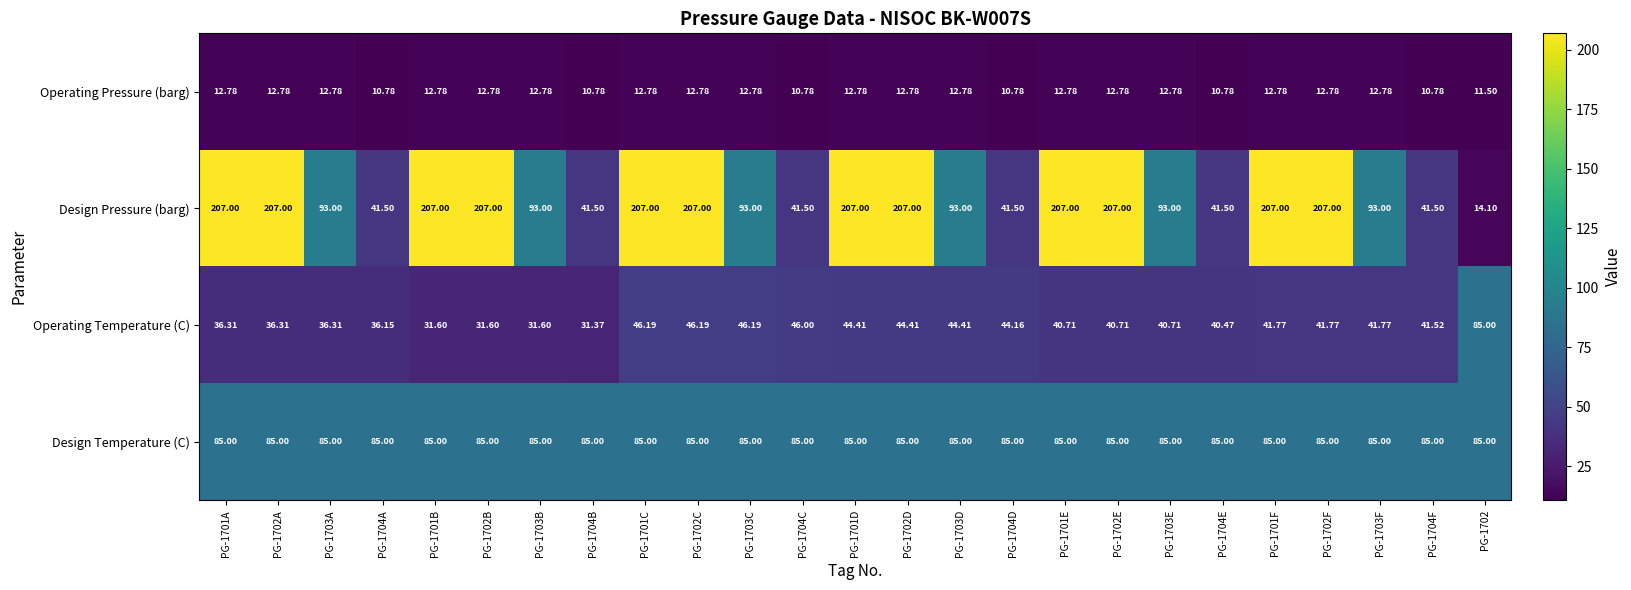

Rank the series at PG-1703D from lowest to highest value.

Operating Pressure (barg), Operating Temperature (C), Design Temperature (C), Design Pressure (barg)